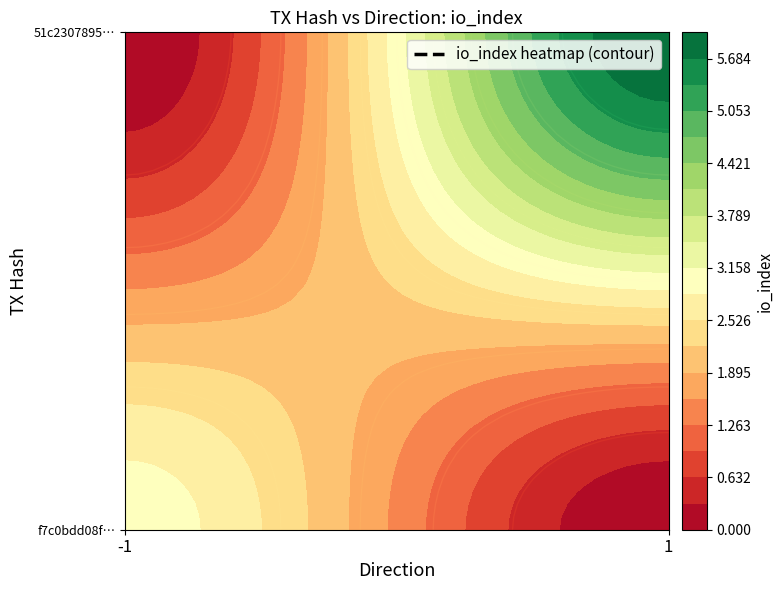

Which series has the largest range (max minus min)?

51c2307895520b547c0aa85e046d638955d499d